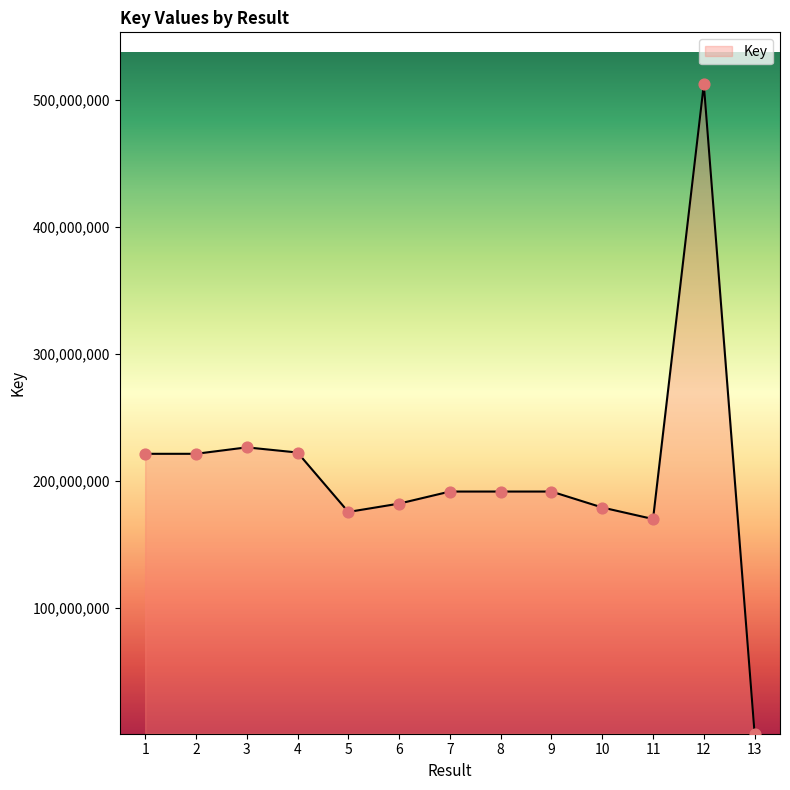

Between 9 and 12, which is larger?

12